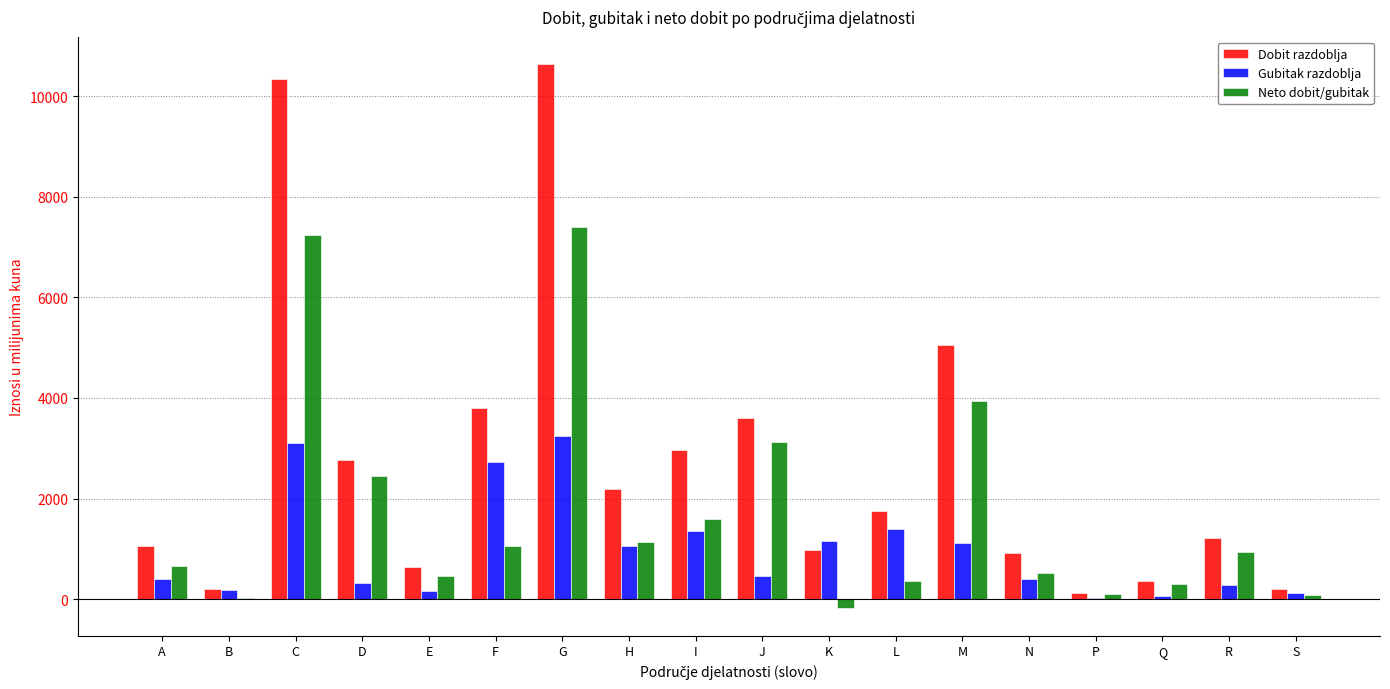

The Dobit razdoblja series shows 628 at E. True or false?

True